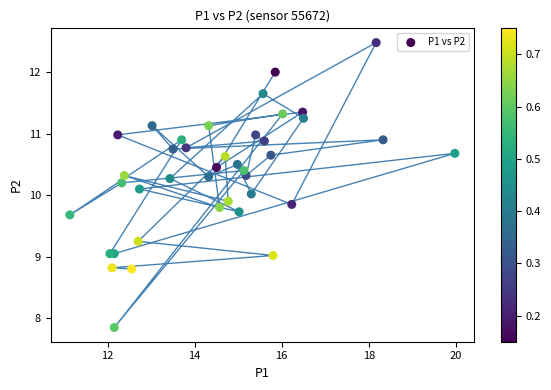

What is the range of X values (max minus min)?

8.8